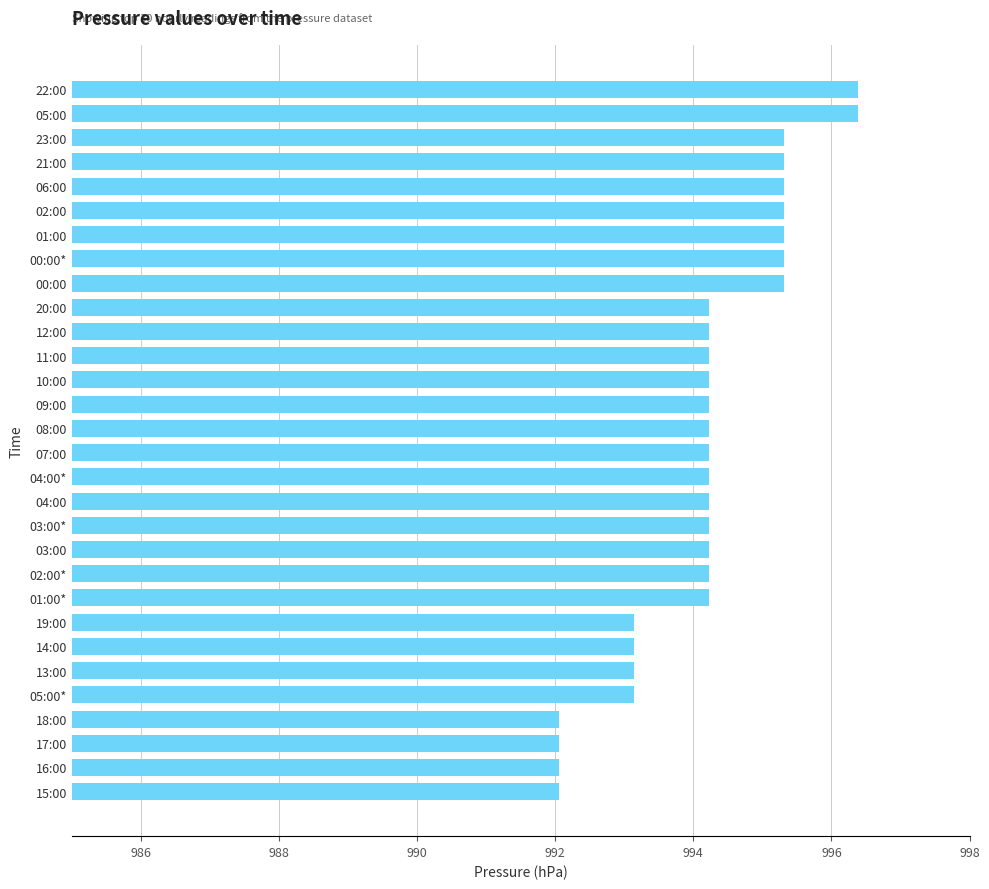

What is the maximum value shown in the chart?

996.4